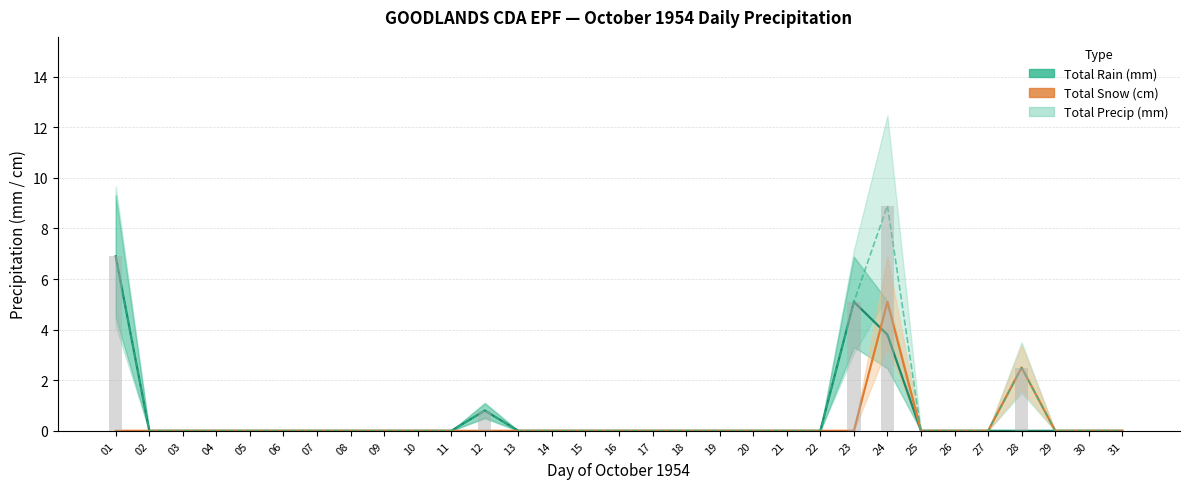

What is the average value of the Total Snow (cm) series?

0.2